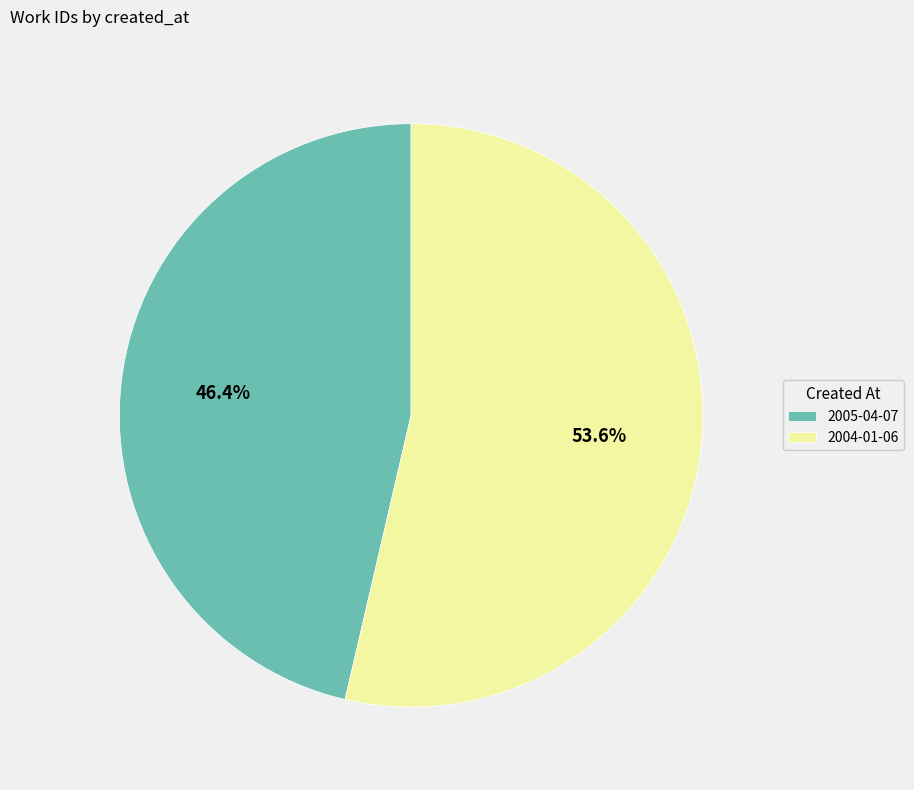

Does 2005-04-07 represent more than half of the total?

No